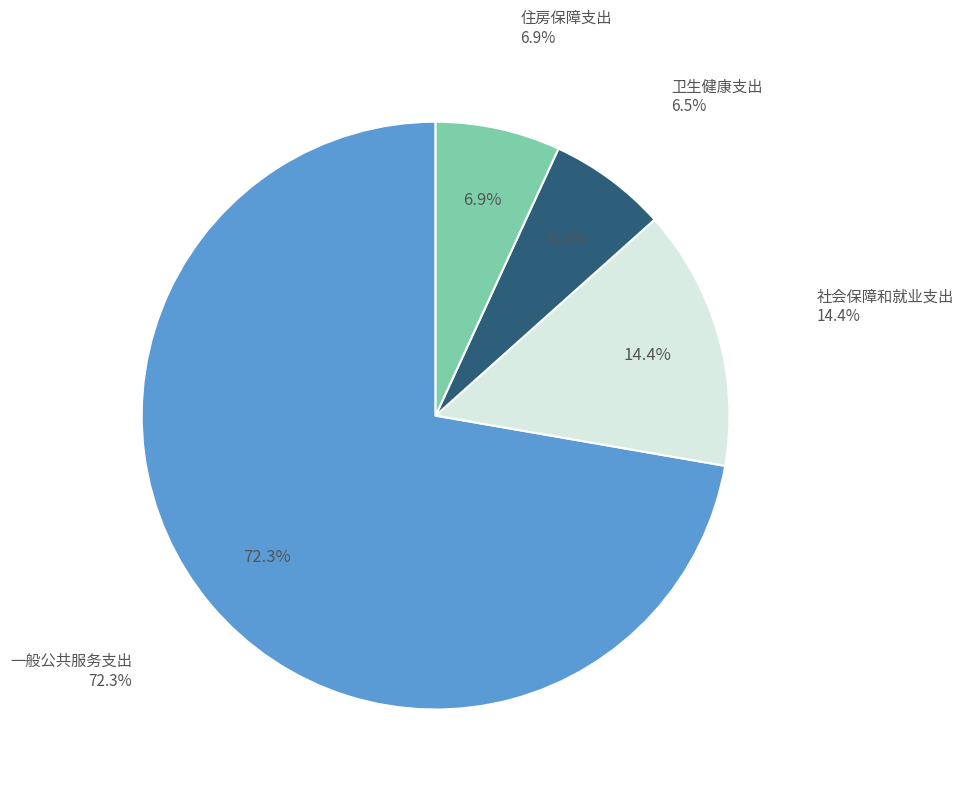

Between 一般公共服务支出 and 卫生健康支出, which is larger?

一般公共服务支出